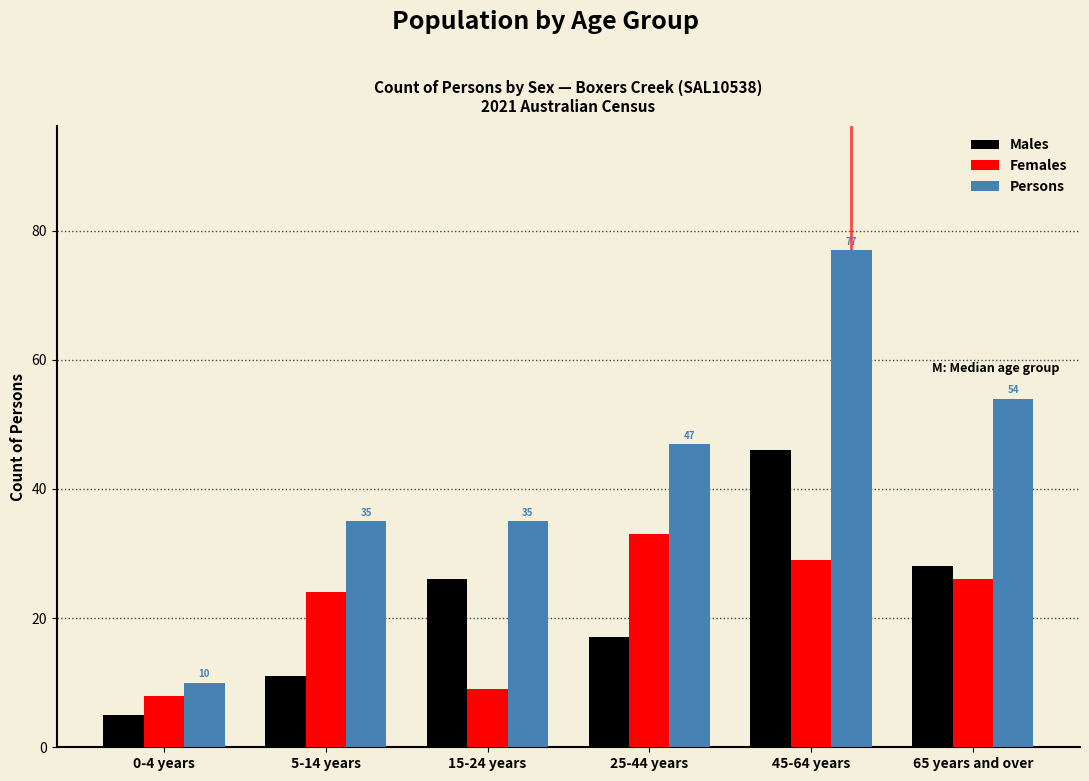

Reading right to left, what are all the values shown in this chart?

Males: 65 years and over=28	45-64 years=46	25-44 years=17	15-24 years=26	5-14 years=11	0-4 years=5
Females: 65 years and over=26	45-64 years=29	25-44 years=33	15-24 years=9	5-14 years=24	0-4 years=8
Persons: 65 years and over=54	45-64 years=77	25-44 years=47	15-24 years=35	5-14 years=35	0-4 years=10